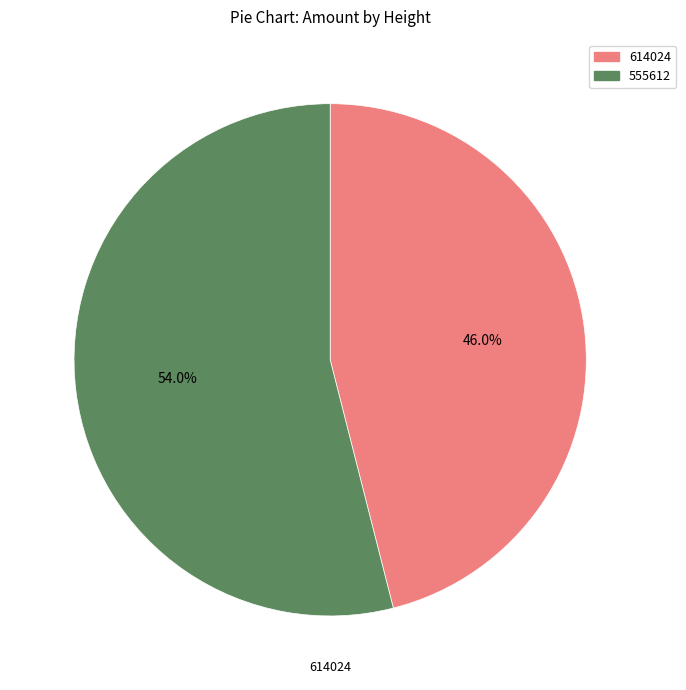

To the nearest percent, what portion does 555612 represent?

54%